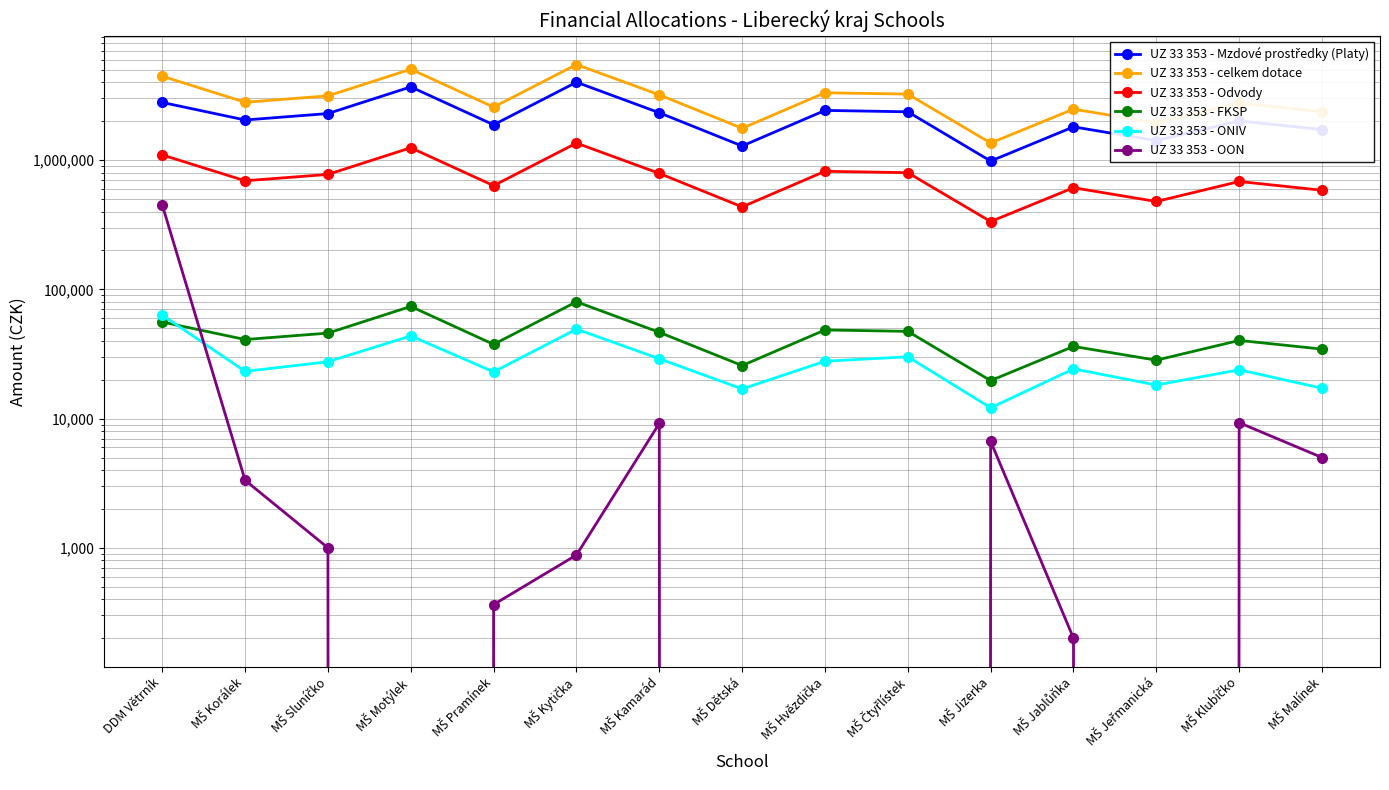

Is this an area chart (filled region under the line)?

No